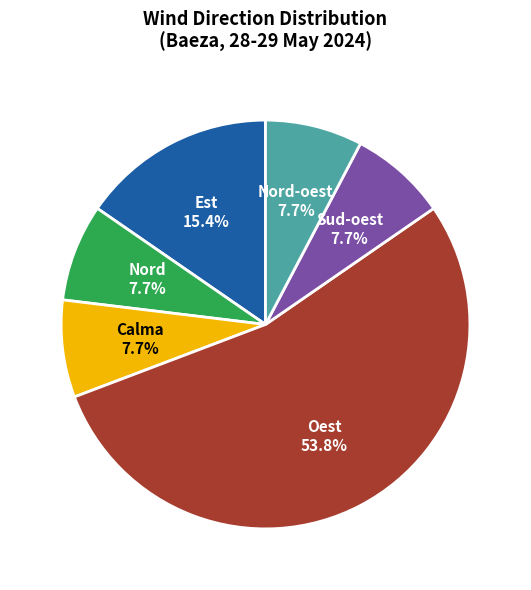

What portion of the pie excludes Calma?

92.3%